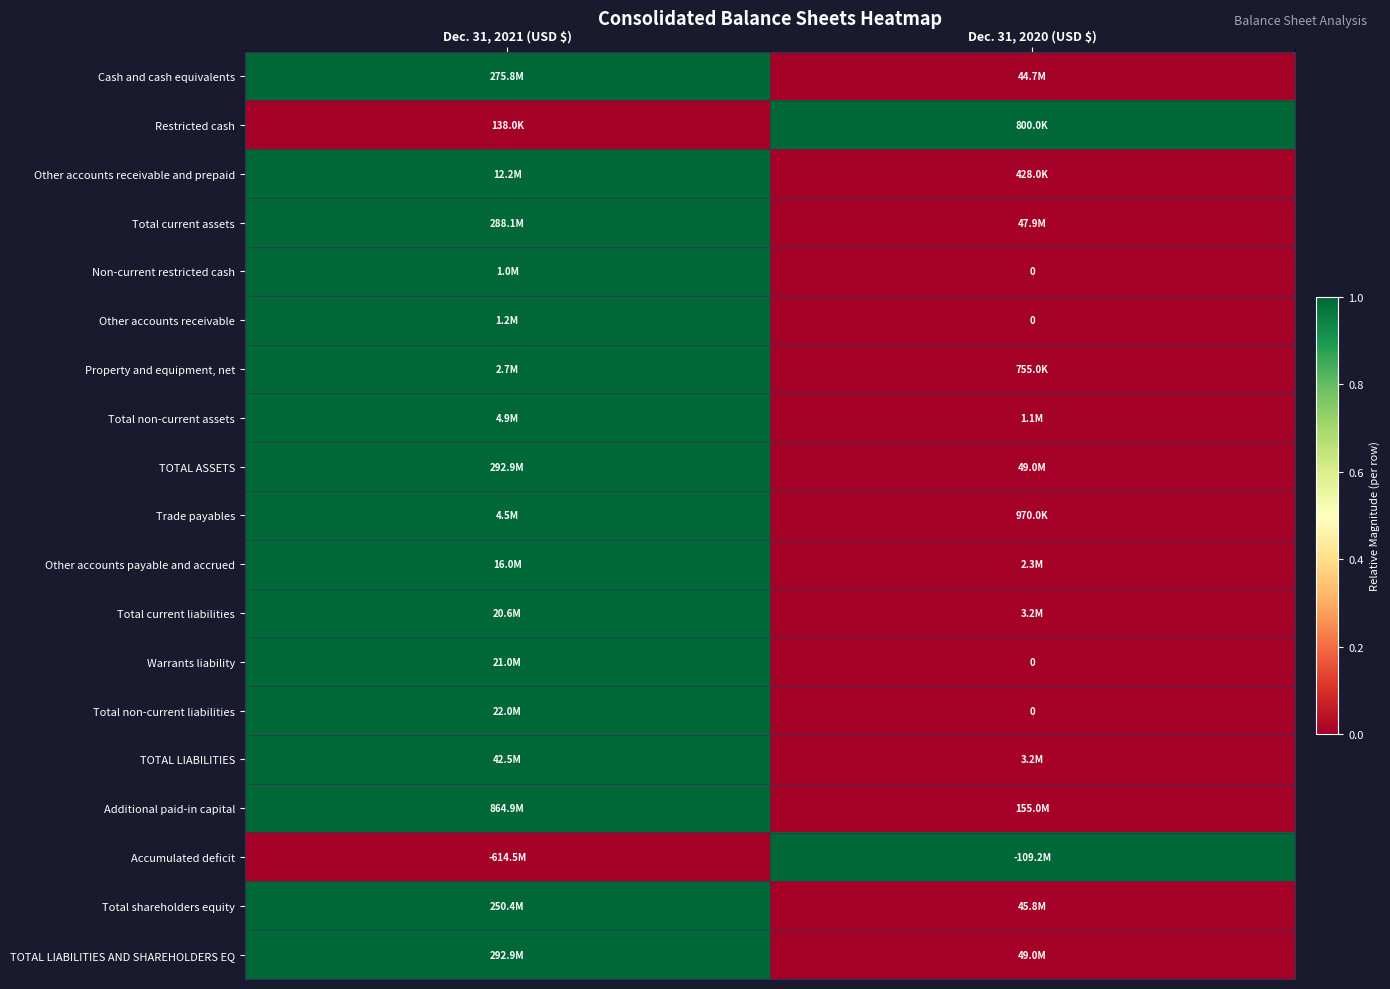

True or false: Warrants liability has a value of 1 at Dec. 31, 2021 (USD $).

True